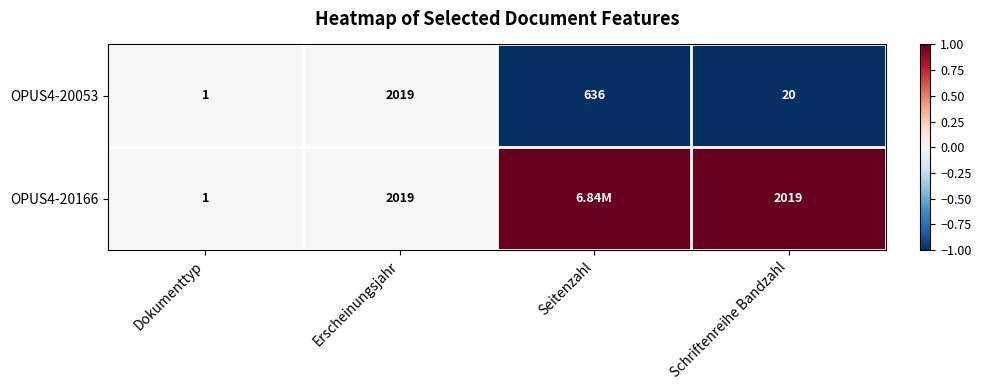

How many distinct data groups are displayed?

2